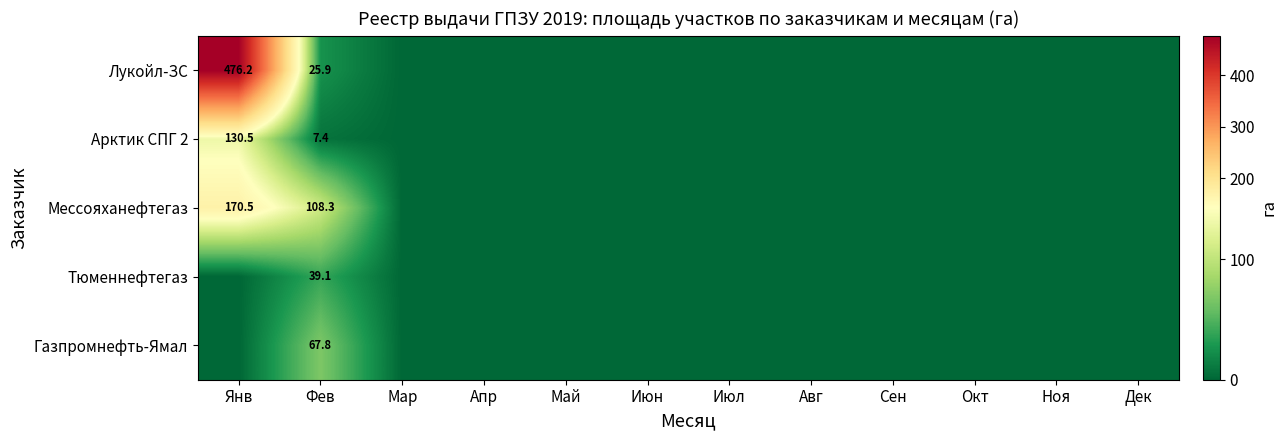

The Арктик СПГ 2 series shows 7.4 at Фев. True or false?

True